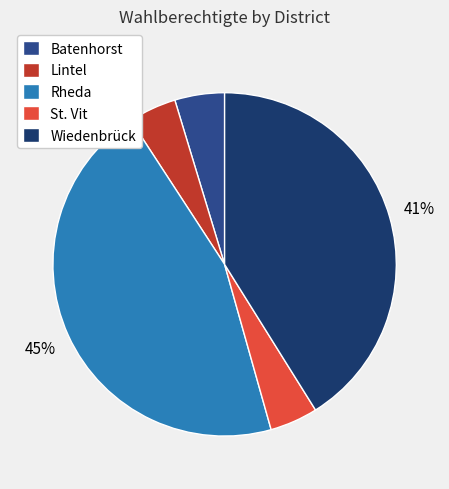

To the nearest percent, what is the combined percentage of Rheda and Lintel?

50%